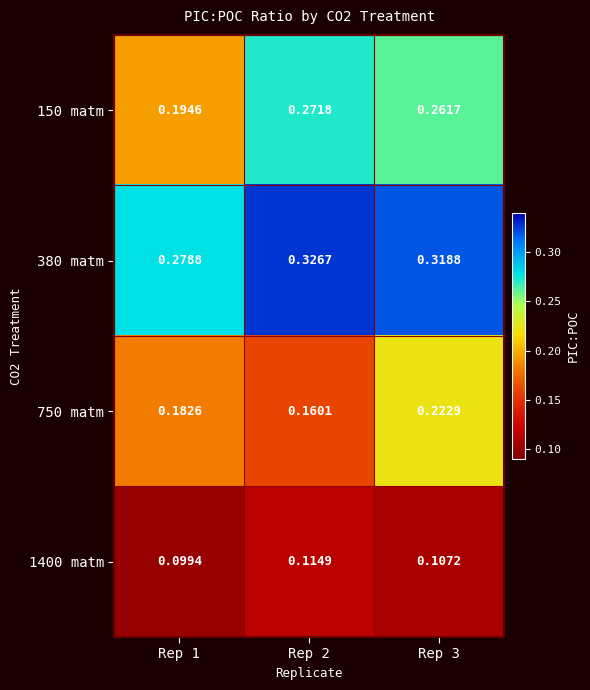

Is the value of 1400 matm at Rep 3 greater than the value of 750 matm at Rep 3?

No